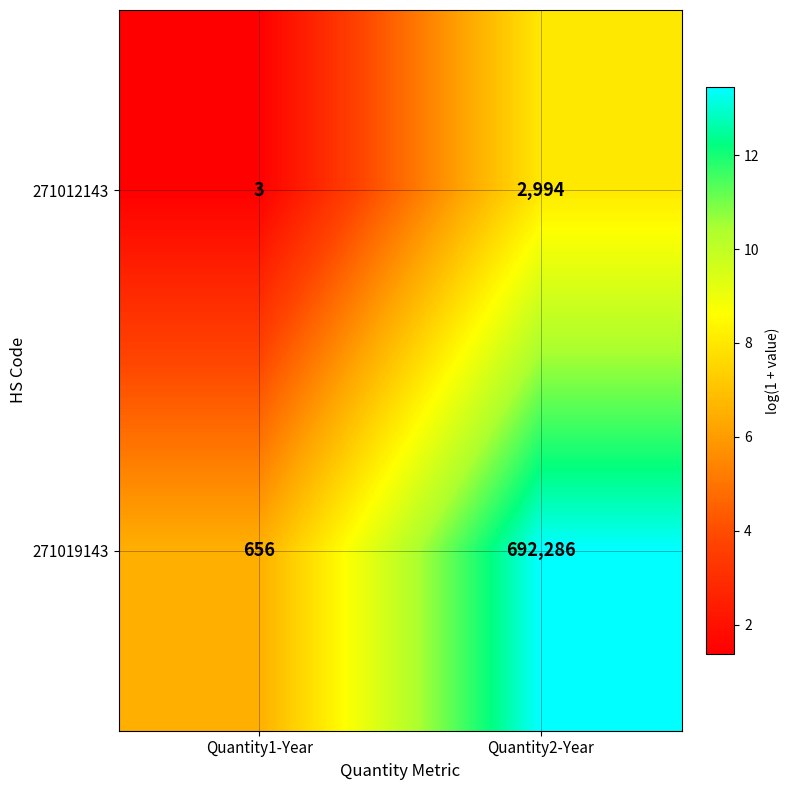

True or false: 271012143 has a value of 1 at Quantity1-Year.

False